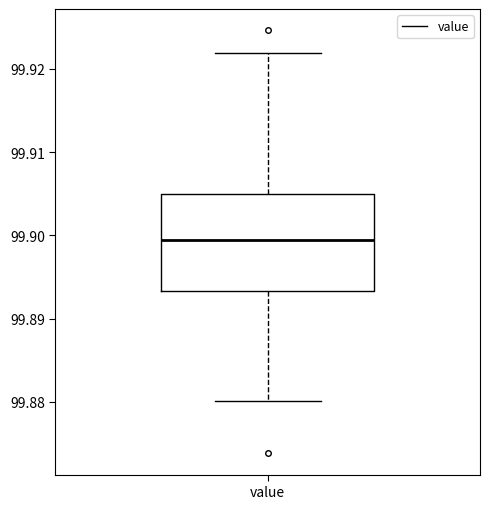

Read this box plot against the y-axis: the position of the median line, the range covered by the box, and the ends of both whiskers. The values are not printed on the chart, so give them approximately, as read against the axis.

median 99.899, box 99.893 to 99.905, whiskers 99.880 to 99.922